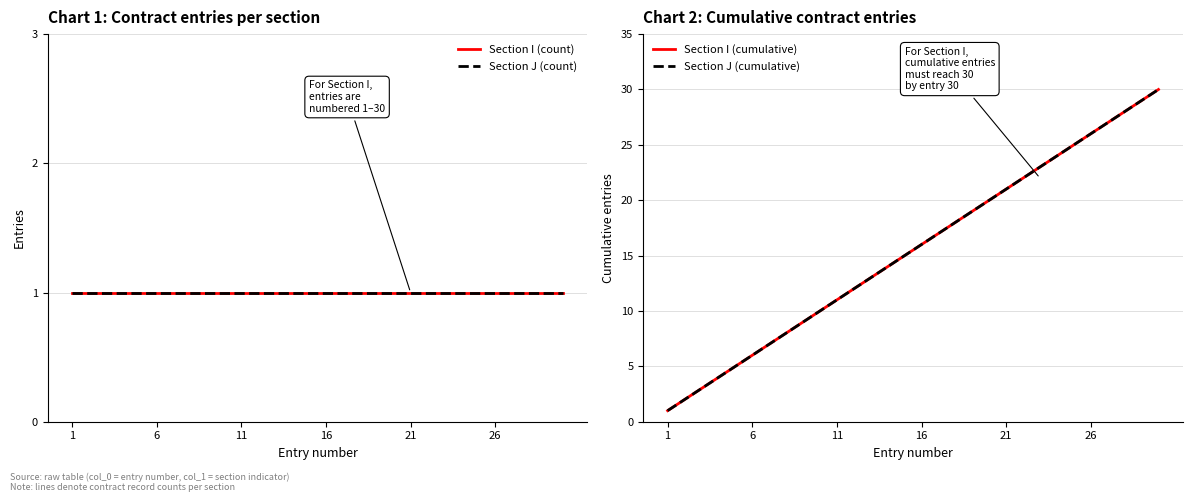

Which series has the largest total across all categories?

Section I (cumulative)